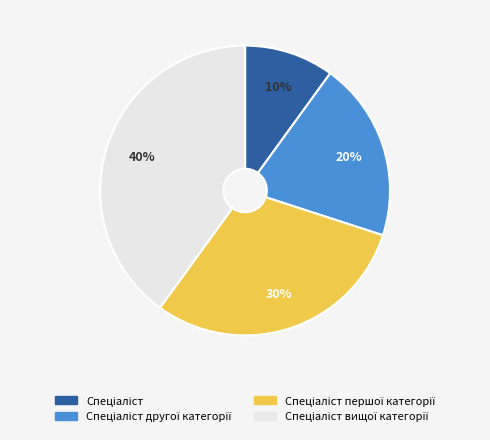

To the nearest percent, what is the average slice percentage?

25%